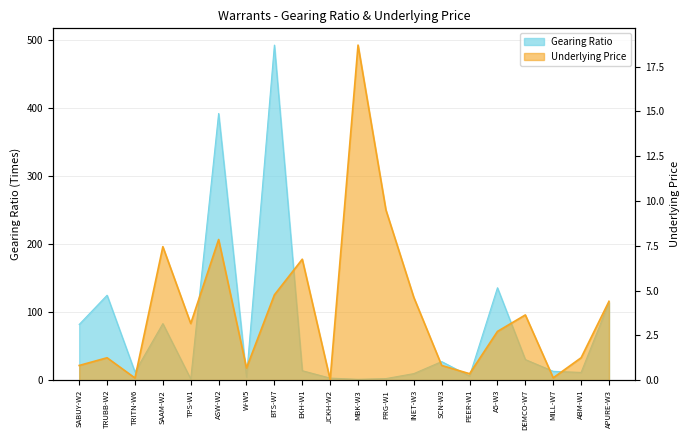

Reading left to right, what are all the values shown in this chart?

Gearing Ratio: SABUY-W2=82.0	TRUBB-W2=125.0	TRITN-W6=12.0	SAAM-W2=83.2	TPS-W1=1.8	ASW-W2=392.5	W-W5=4.5	BTS-W7=493.1	EKH-W1=13.9	JCKH-W2=3.0	MBK-W3=1.2	PRG-W1=2.3	INET-W3=9.6	SCN-W3=27.3	PEER-W1=6.0	A5-W3=136.0	DEMCO-W7=30.3	MILL-W7=13.0	ABM-W1=11.4	APURE-W3=114.3
Underlying Price: SABUY-W2=0.8	TRUBB-W2=1.2	TRITN-W6=0.1	SAAM-W2=7.5	TPS-W1=3.2	ASW-W2=7.8	W-W5=0.7	BTS-W7=4.8	EKH-W1=6.8	JCKH-W2=0.0	MBK-W3=18.7	PRG-W1=9.5	INET-W3=4.6	SCN-W3=0.8	PEER-W1=0.4	A5-W3=2.7	DEMCO-W7=3.6	MILL-W7=0.1	ABM-W1=1.2	APURE-W3=4.4